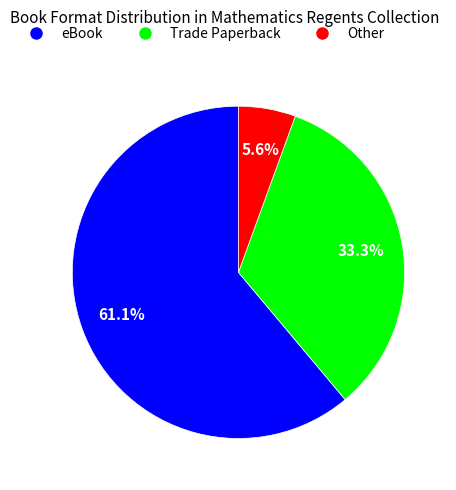

Is it true that Other is 6% of the pie?

True